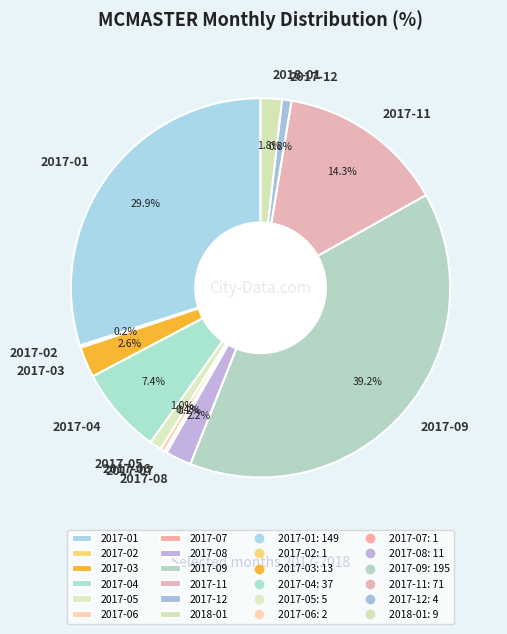

What is the total percentage of 2017-03 and 2018-01?

4.4%